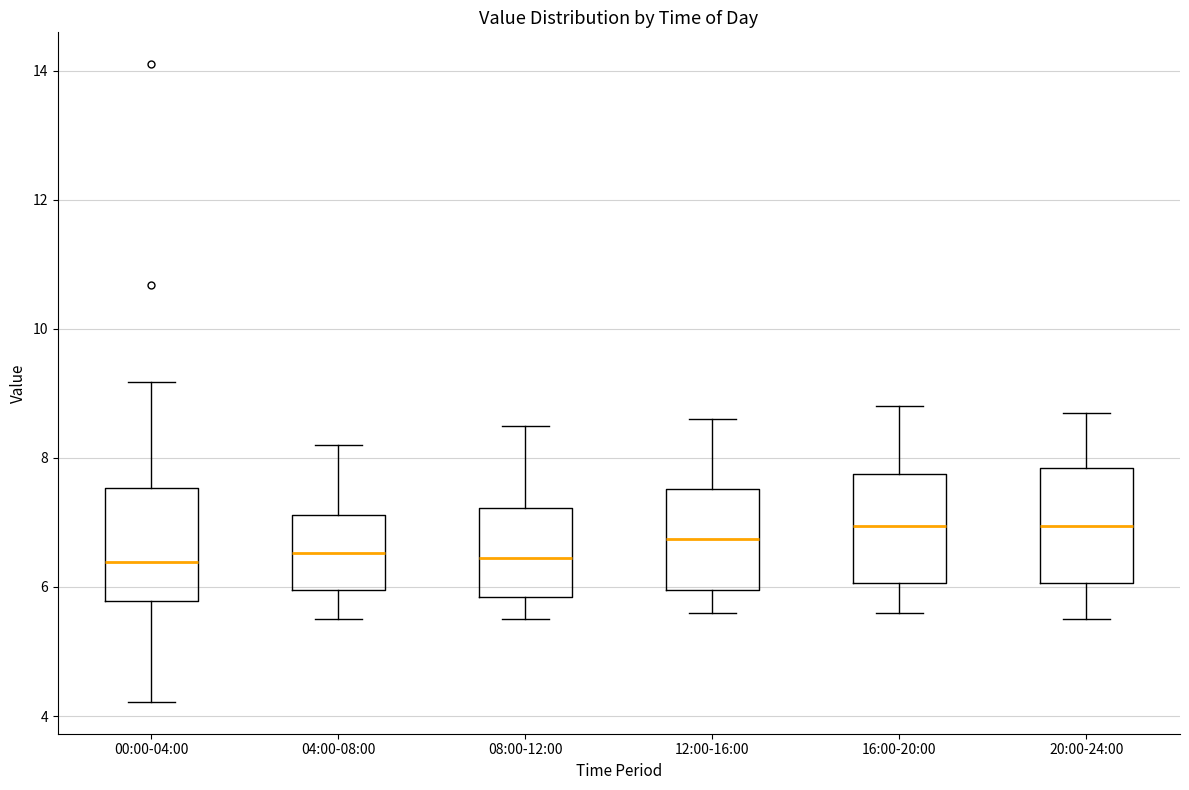

Reading left to right, transcribe this box plot: for each box, give where its median line is, the range the box spans, and where its two whiskers end, as read against the y-axis. The values are not printed on the chart, so give them approximately, as read against the axis.

00:00-04:00: median 6.4, box 5.8 to 7.6, whiskers 4.2 to 9.2
04:00-08:00: median 6.6, box 6.0 to 7.2, whiskers 5.6 to 8.2
08:00-12:00: median 6.4, box 5.8 to 7.2, whiskers 5.6 to 8.6
12:00-16:00: median 6.8, box 6.0 to 7.6, whiskers 5.6 to 8.6
16:00-20:00: median 7.0, box 6.0 to 7.8, whiskers 5.6 to 8.8
20:00-24:00: median 7.0, box 6.0 to 7.8, whiskers 5.6 to 8.8